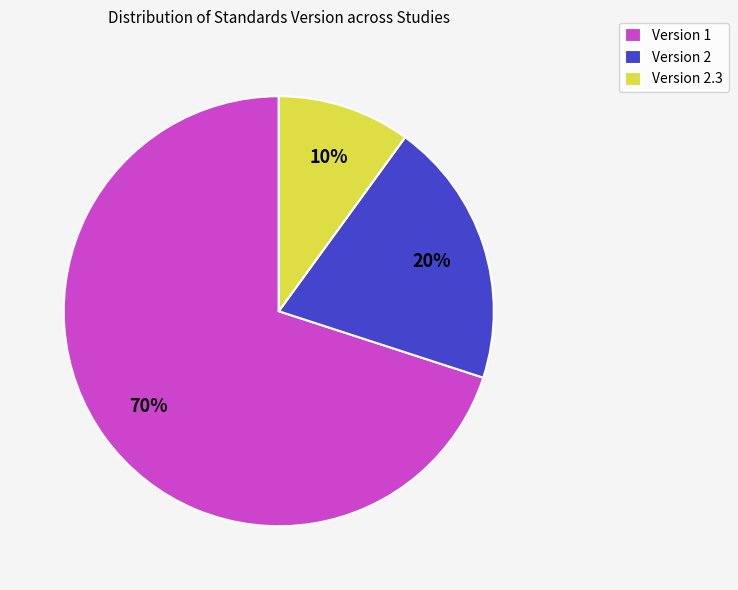

What is the smallest slice in the pie chart?

Version 2.3